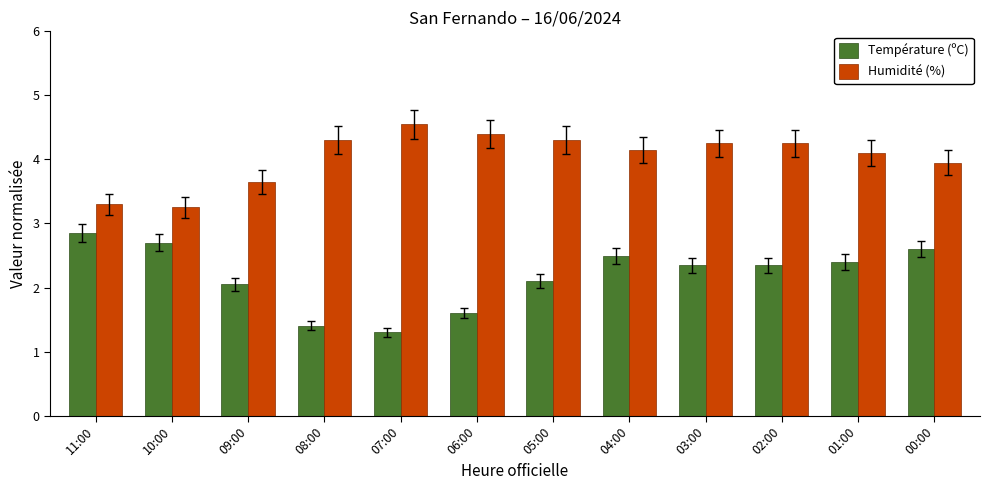

At which label is Température (ºC) closest to 2?

09:00